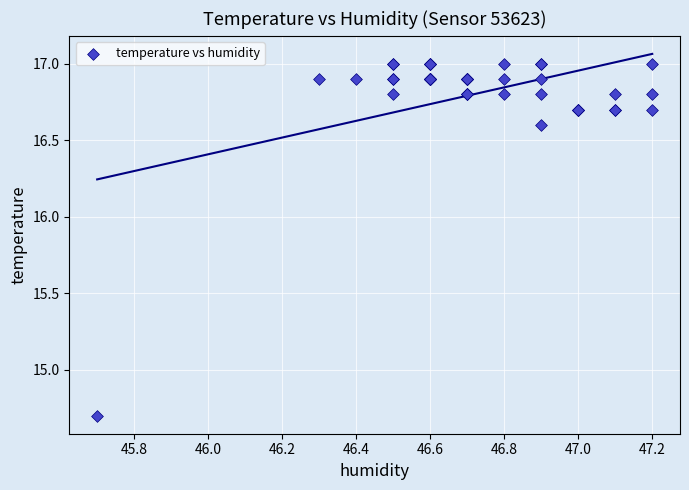

What Y value in the scatter plot is closest to 15?

14.7